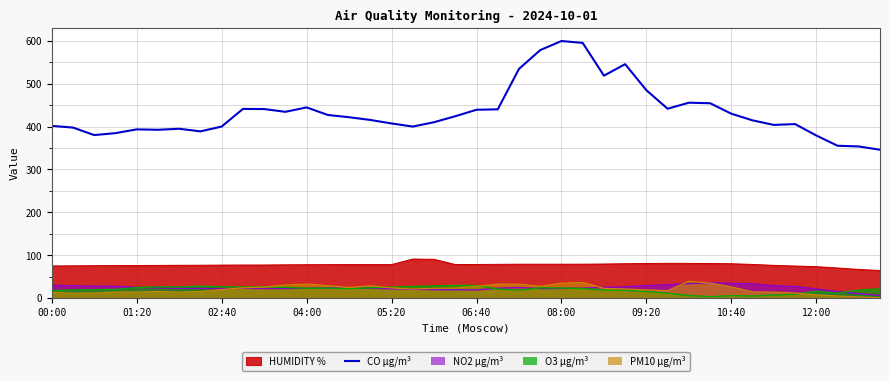

What is the value of the 4th point from the left?

384.6